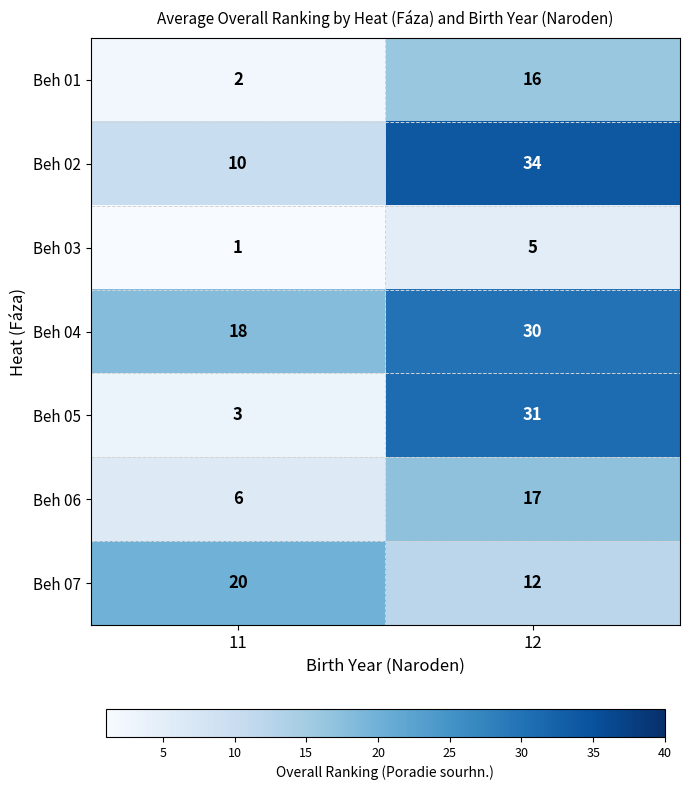

Reading left to right, list all the values displayed in this chart.

Beh 01: 11=2	12=16
Beh 02: 11=10	12=34
Beh 03: 11=1	12=5
Beh 04: 11=18	12=30
Beh 05: 11=3	12=31
Beh 06: 11=6	12=17
Beh 07: 11=20	12=12